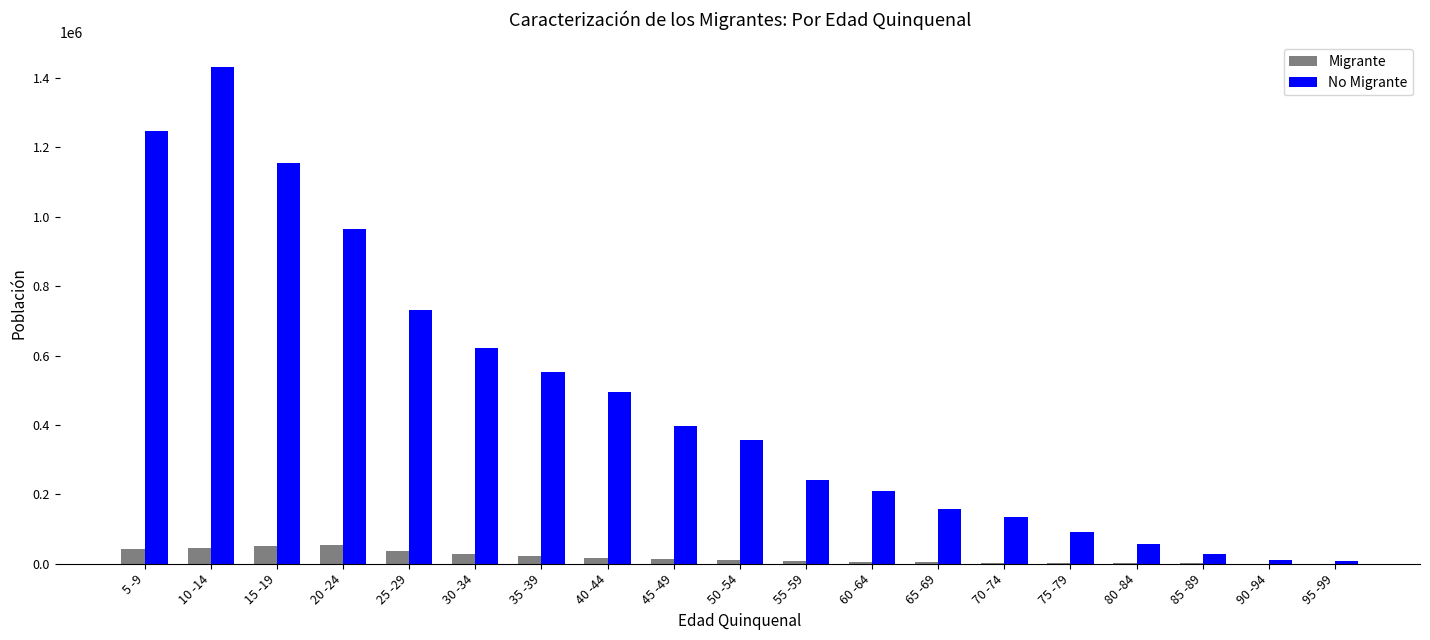

What is the sum of all No Migrante values?

8892543